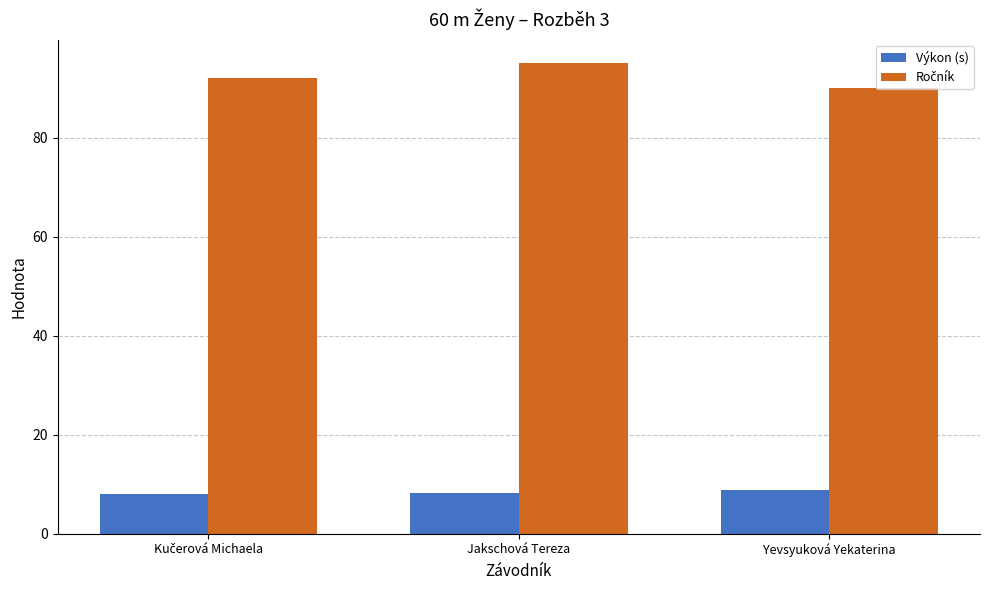

How many bars are there in total?

6